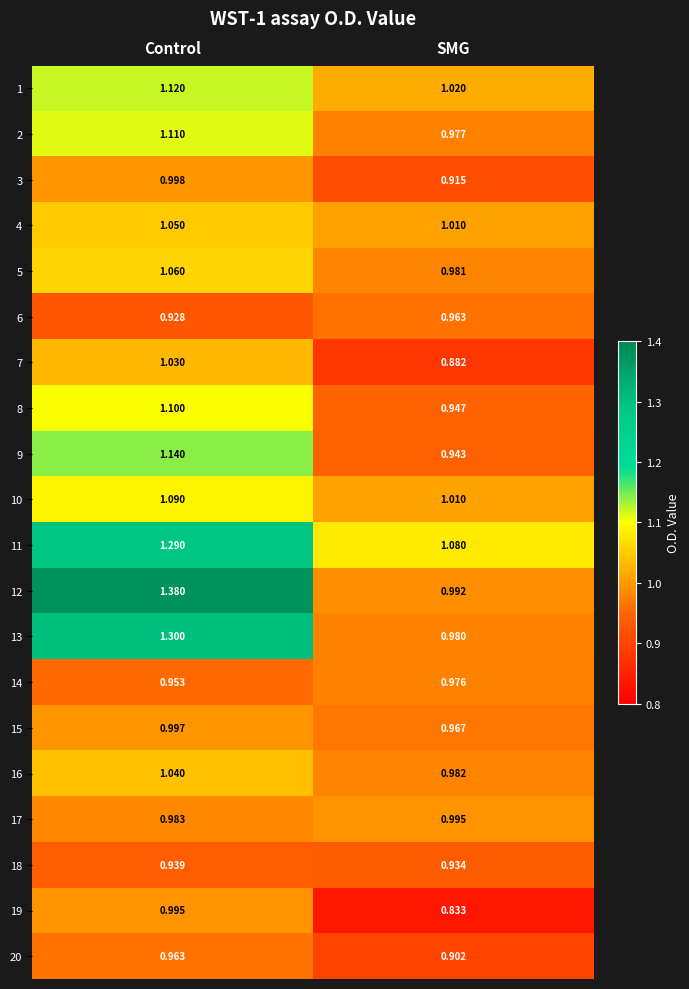

What is the total value across all series at Control?

21.5